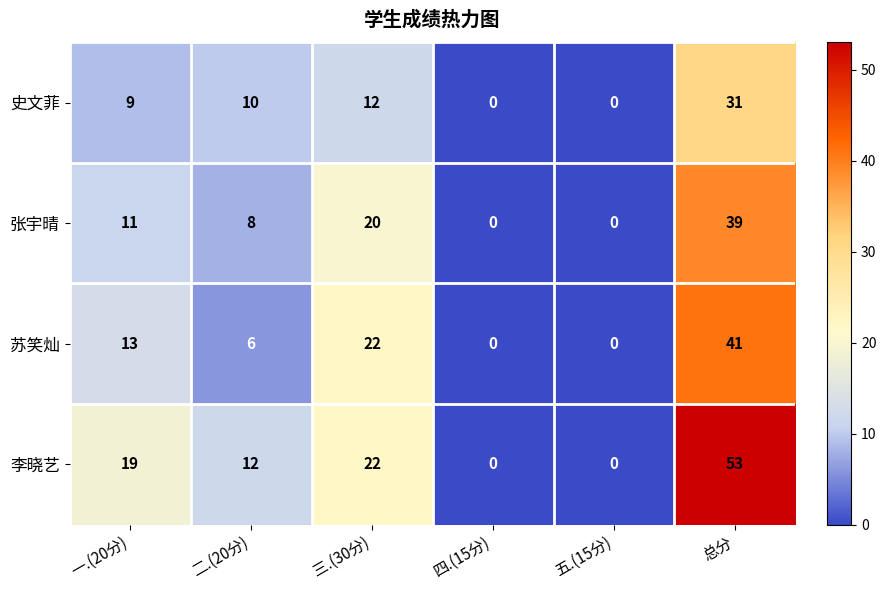

At how many categories does at least one series exceed 51?

1